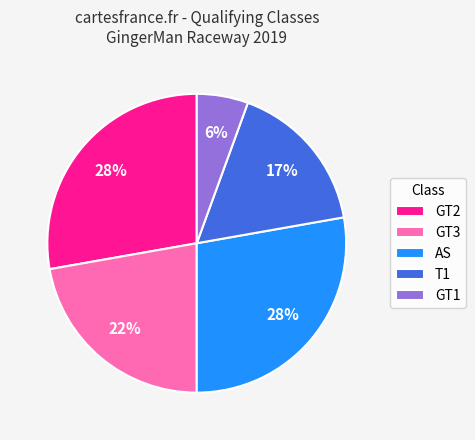

Count the number of slices in the pie.

5